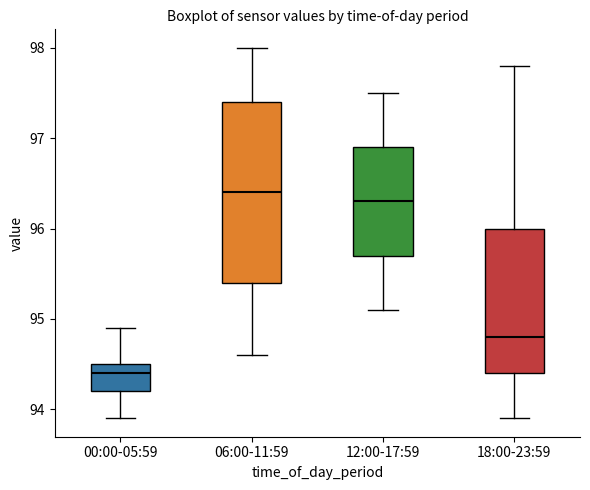

Reading left to right, read every box against the y-axis: the position of its median line, the range the box covers, and the ends of its whiskers. The values are not printed on the chart, so give them approximately, as read against the axis.

00:00-05:59: median 94.4, box 94.2 to 94.5, whiskers 93.9 to 94.9
06:00-11:59: median 96.4, box 95.4 to 97.4, whiskers 94.6 to 98.0
12:00-17:59: median 96.3, box 95.7 to 96.9, whiskers 95.1 to 97.5
18:00-23:59: median 94.8, box 94.4 to 96.0, whiskers 93.9 to 97.8